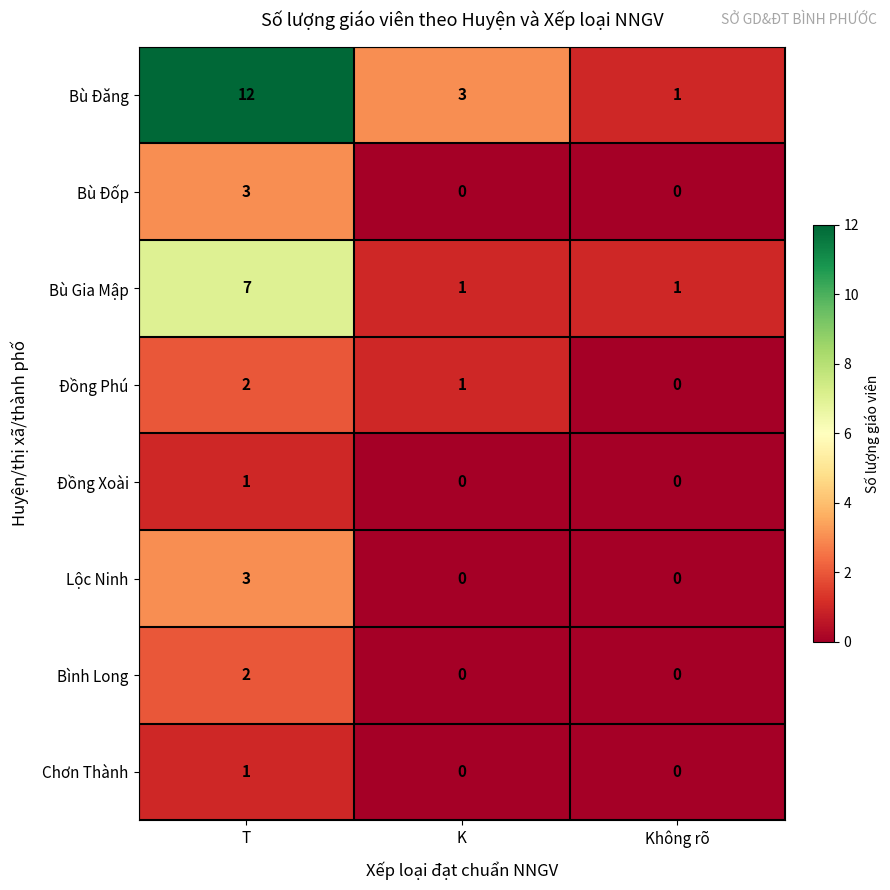

At which category is the sum across all series the highest?

T